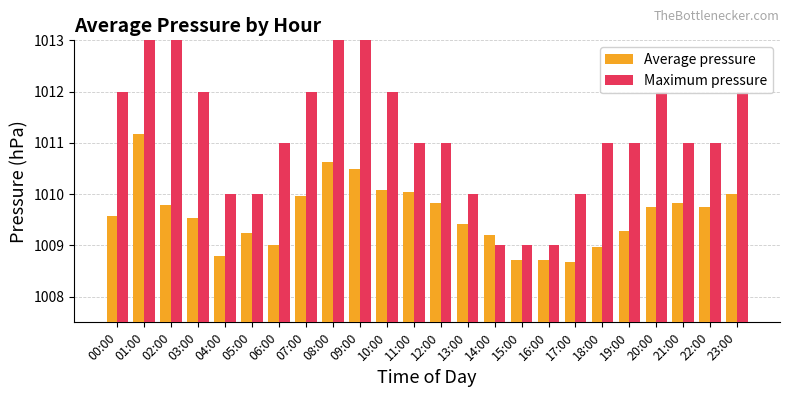

At which label does Average pressure reach its peak?

01:00